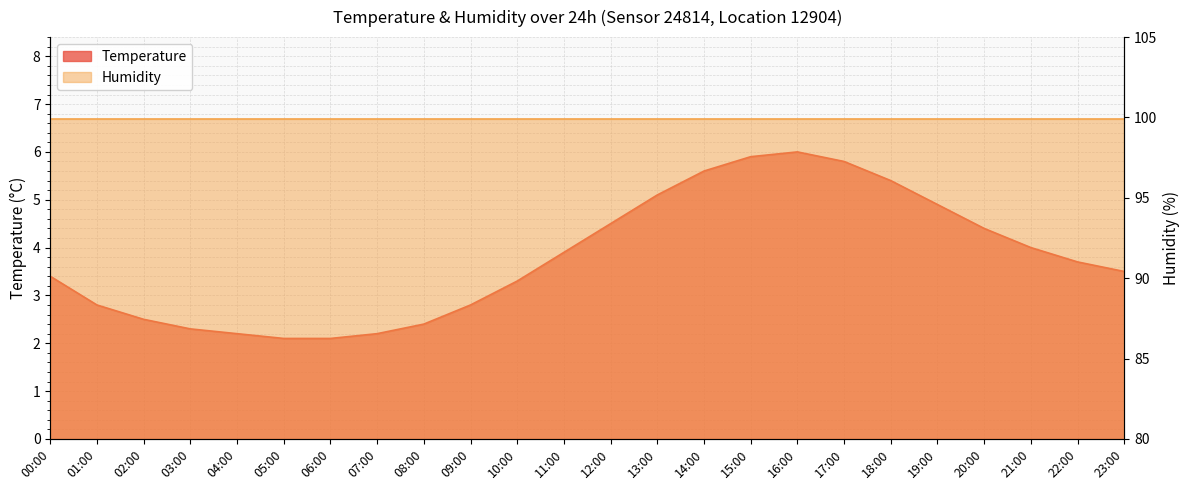

Rank the categories by value from lowest to highest.

05:00, 06:00, 04:00, 07:00, 03:00, 08:00, 02:00, 01:00, 09:00, 10:00, 00:00, 23:00, 22:00, 11:00, 21:00, 20:00, 12:00, 19:00, 13:00, 18:00, 14:00, 17:00, 15:00, 16:00